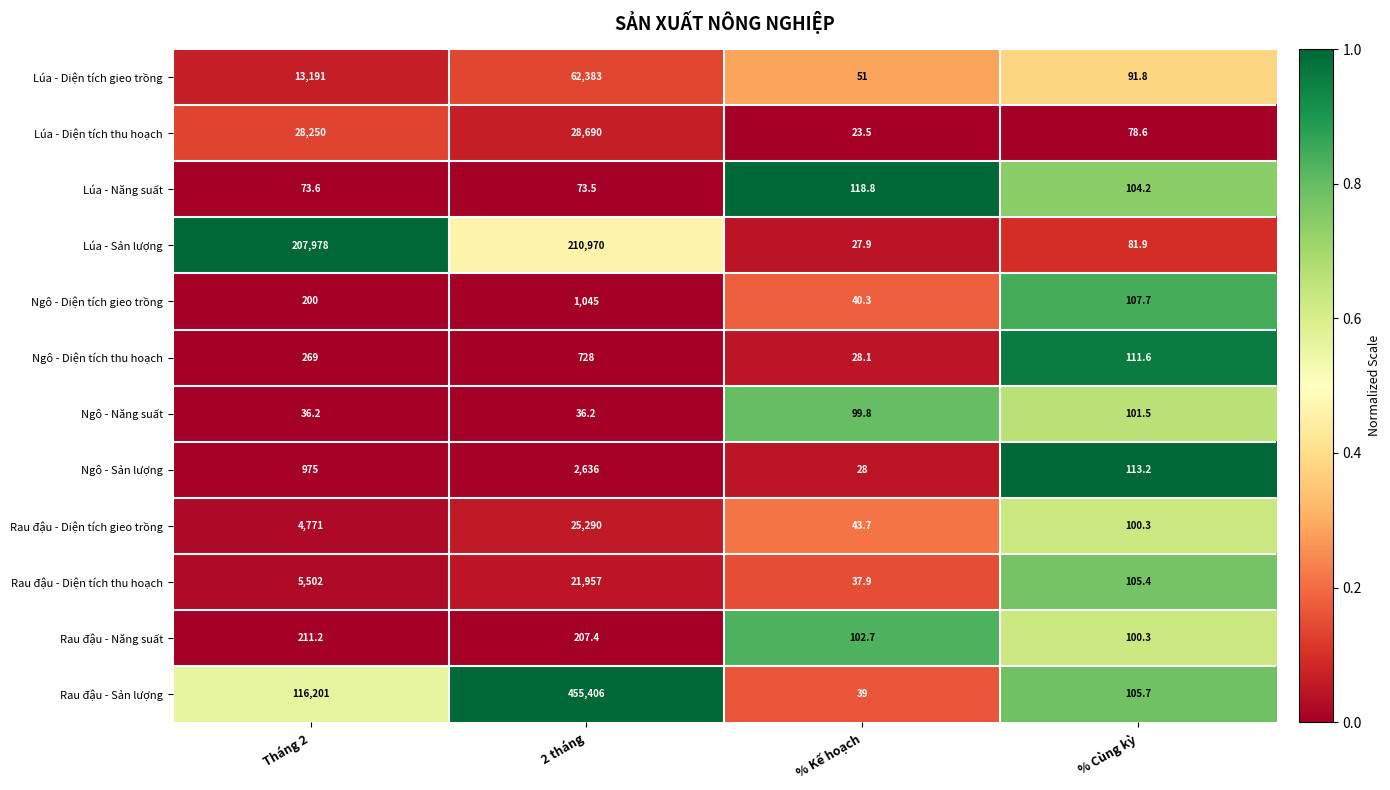

True or false: Rau đậu - Diện tích gieo trồng has a value of 44800.7 at 2 tháng.

False